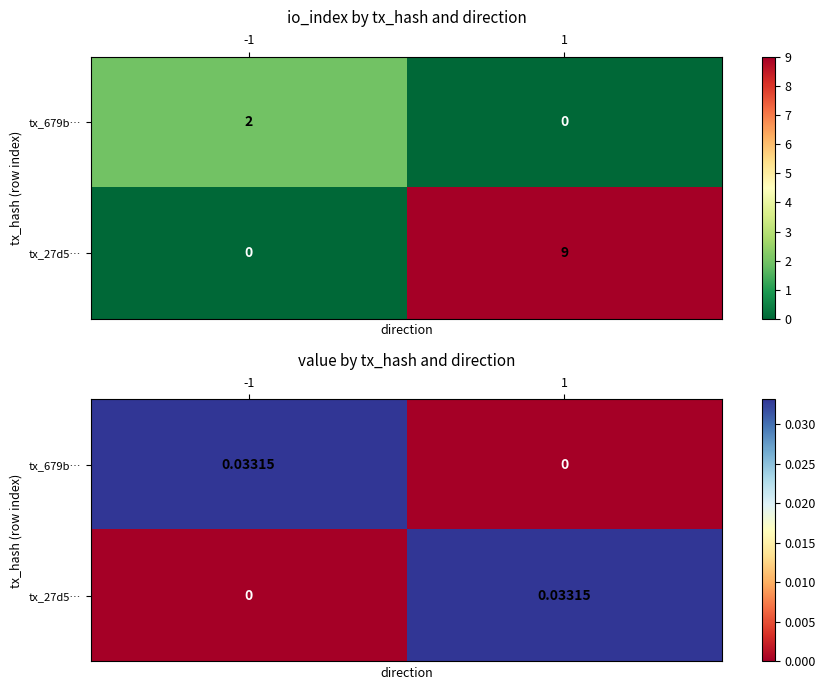

How many data points does each series have?

2